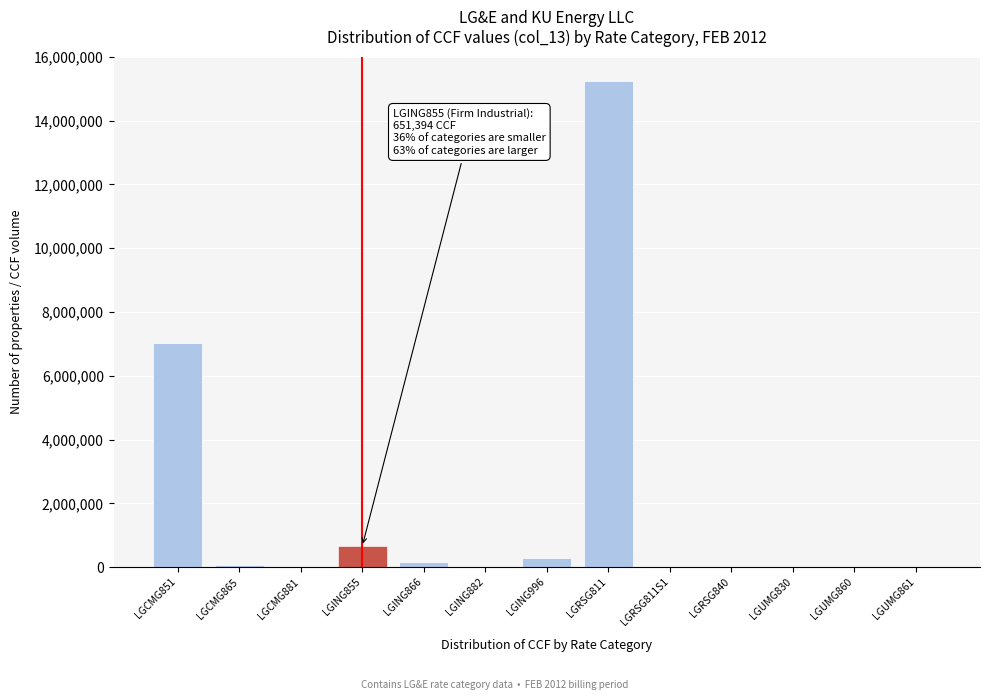

What is the sum of all values?

23440081